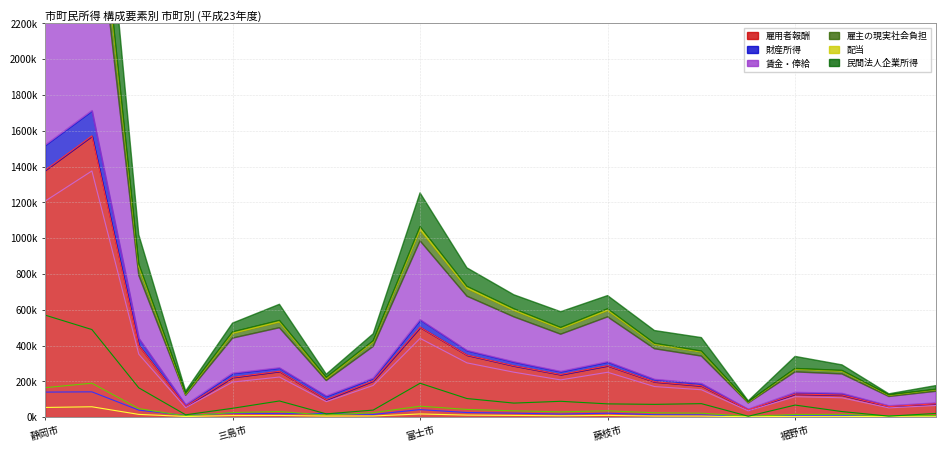

Between 伊東市 and 三島市, which is larger?

三島市